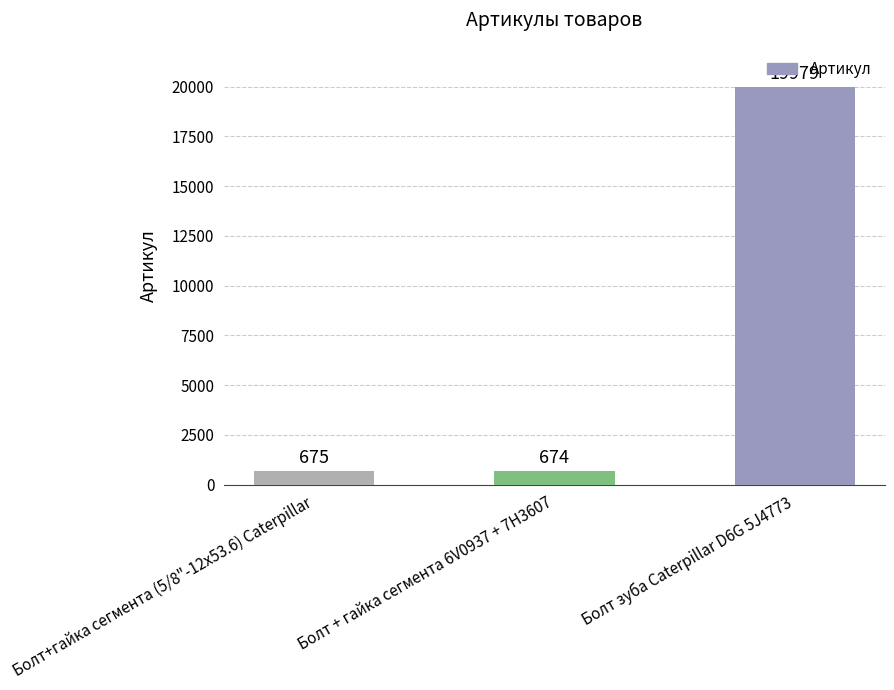

Rank the categories by value from highest to lowest.

Болт зуба Caterpillar D6G 5J4773, Болт+гайка сегмента (5/8"-12х53.6) Caterpillar, Болт + гайка сегмента 6V0937 + 7H3607